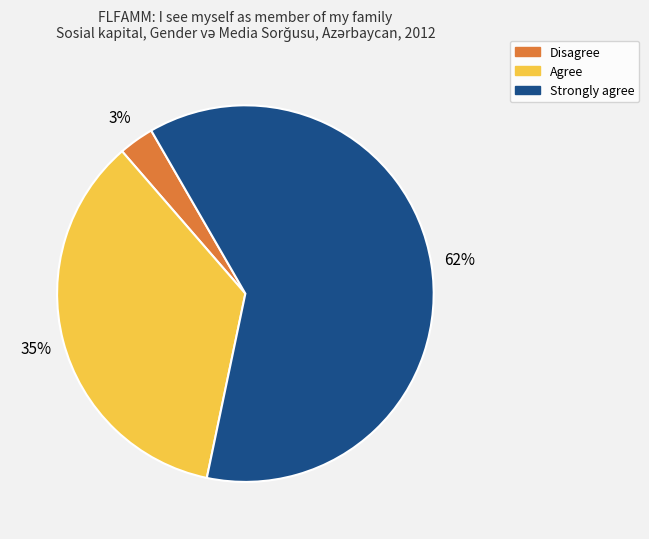

To the nearest percent, what is the difference between the largest and smallest slice percentages?

59%